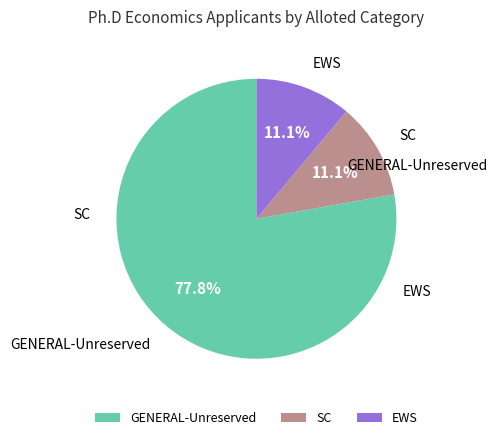

The EWS slice represents 11% of the pie. True or false?

True